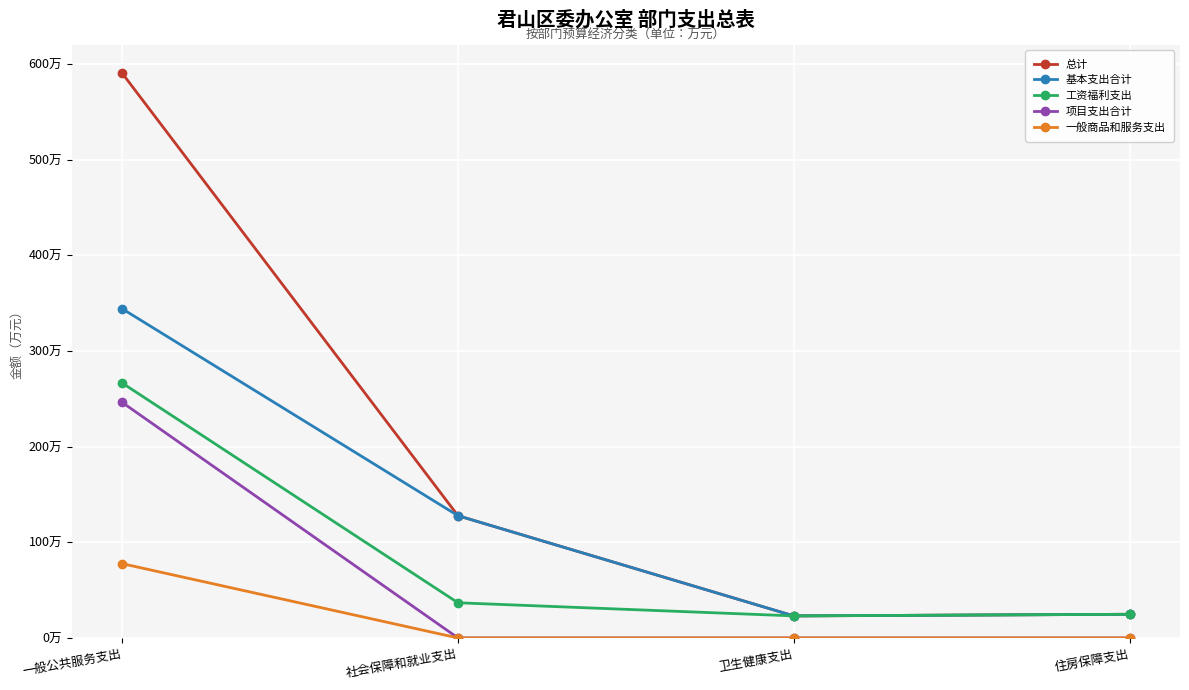

Does the chart have visible grid lines?

Yes